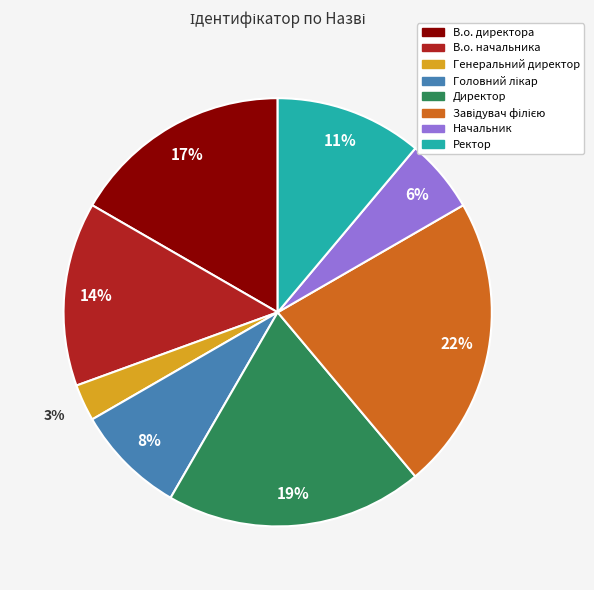

Approximately how many times larger is the value at Генеральний директор compared to Начальник?

0.5